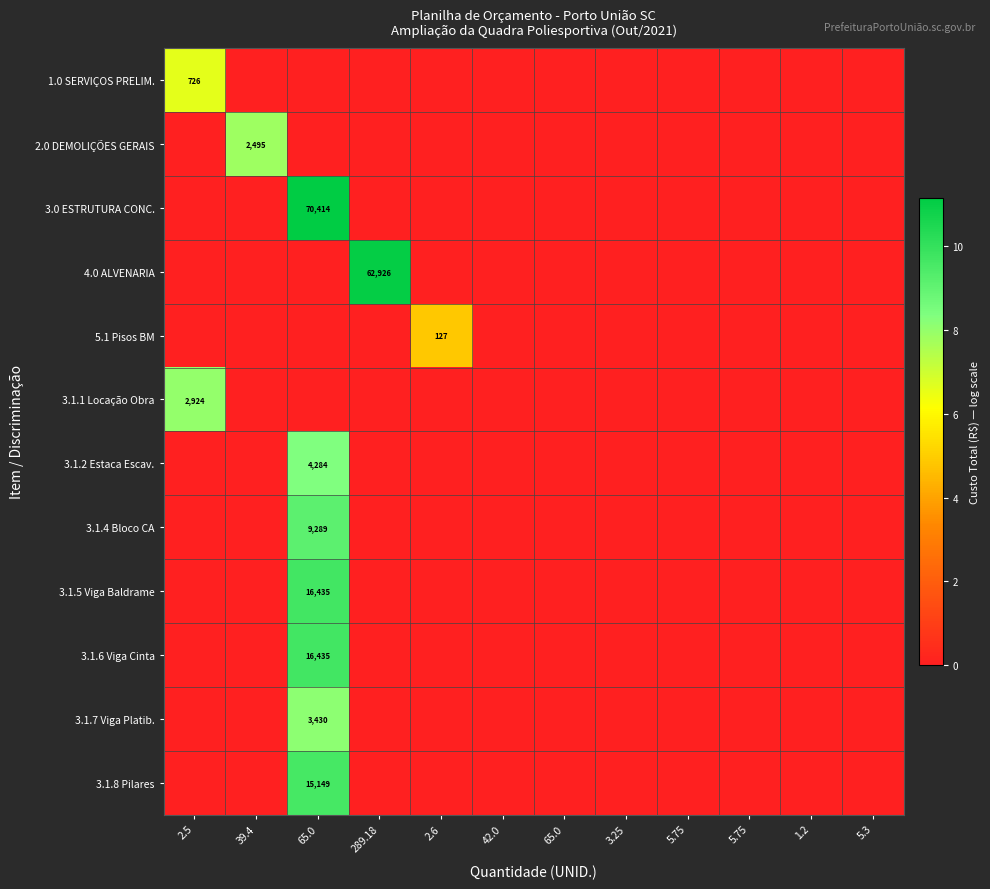

Rank the series at 5.3 from lowest to highest value.

1.0 SERVIÇOS PRELIM., 2.0 DEMOLIÇÕES GERAIS, 3.0 ESTRUTURA CONC., 4.0 ALVENARIA, 5.1 Pisos BM, 3.1.1 Locação Obra, 3.1.2 Estaca Escav., 3.1.4 Bloco CA, 3.1.5 Viga Baldrame, 3.1.6 Viga Cinta, 3.1.7 Viga Platib., 3.1.8 Pilares